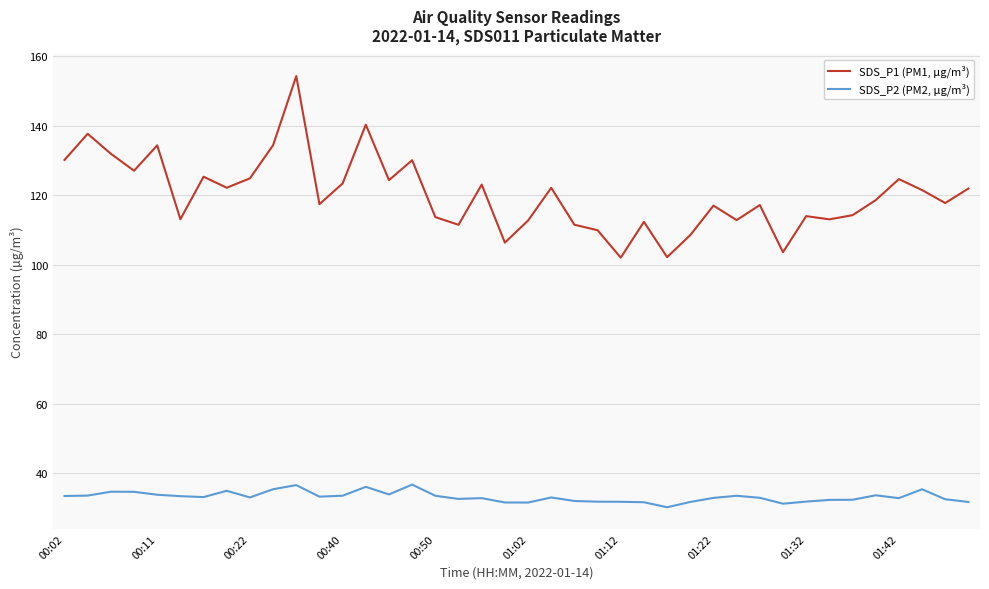

Rank the series by their maximum value, from lowest to highest.

SDS_P2 (PM2, µg/m³), SDS_P1 (PM1, µg/m³)